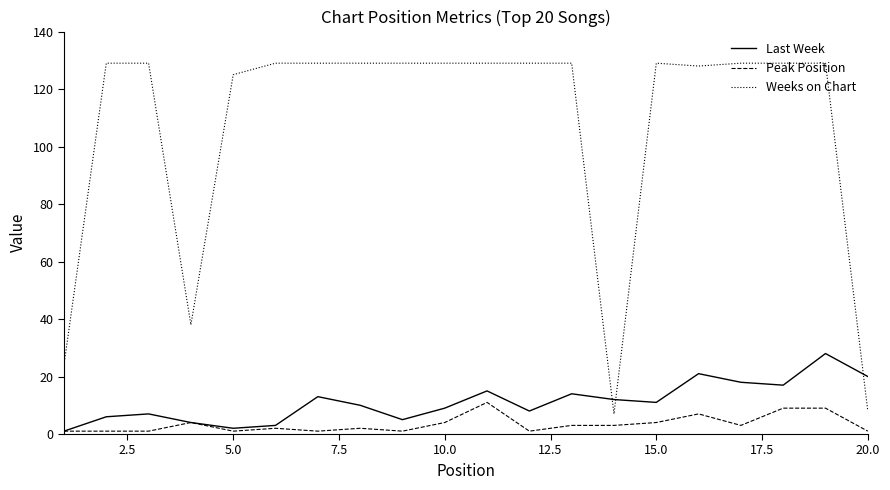

Which series has the largest total across all categories?

Weeks on Chart